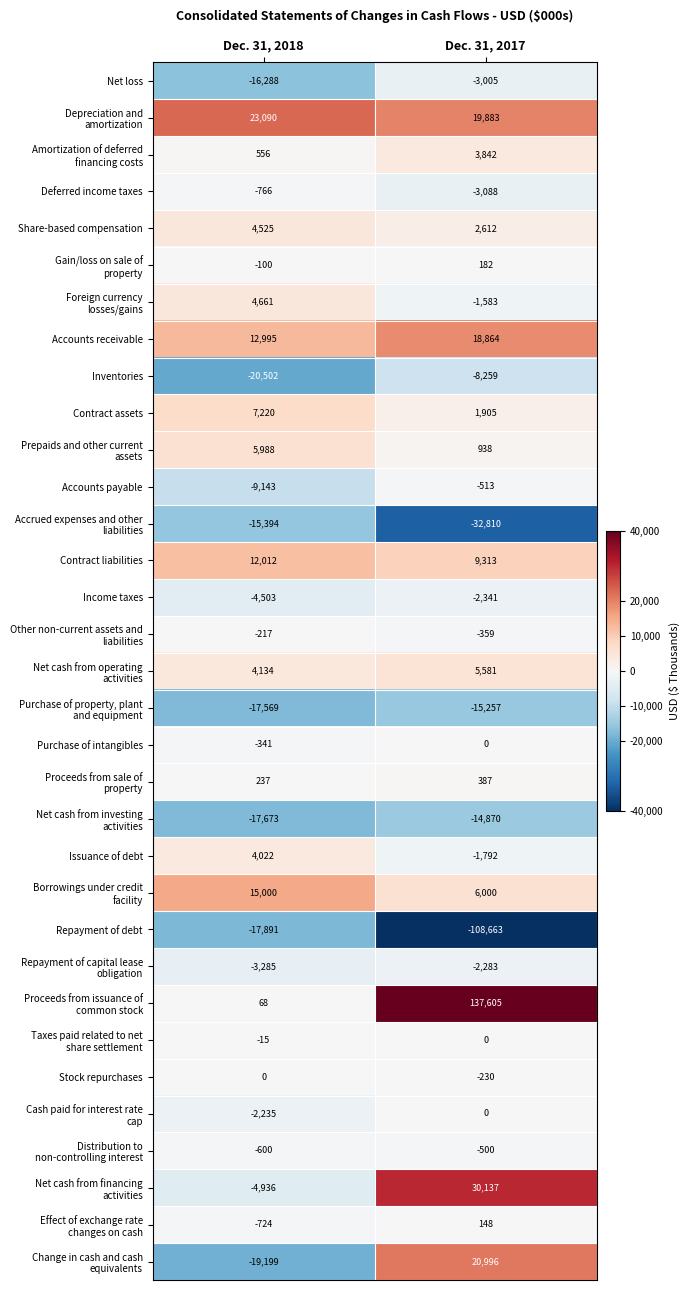

Which category has the highest value in the Accounts receivable series?

Dec. 31, 2017